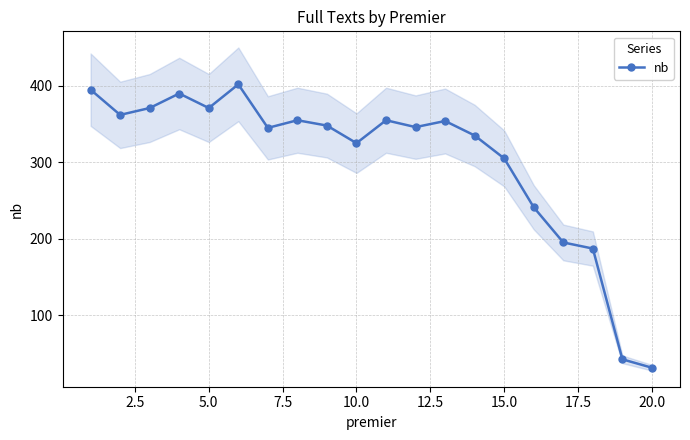

What is the maximum value shown in the chart?

402